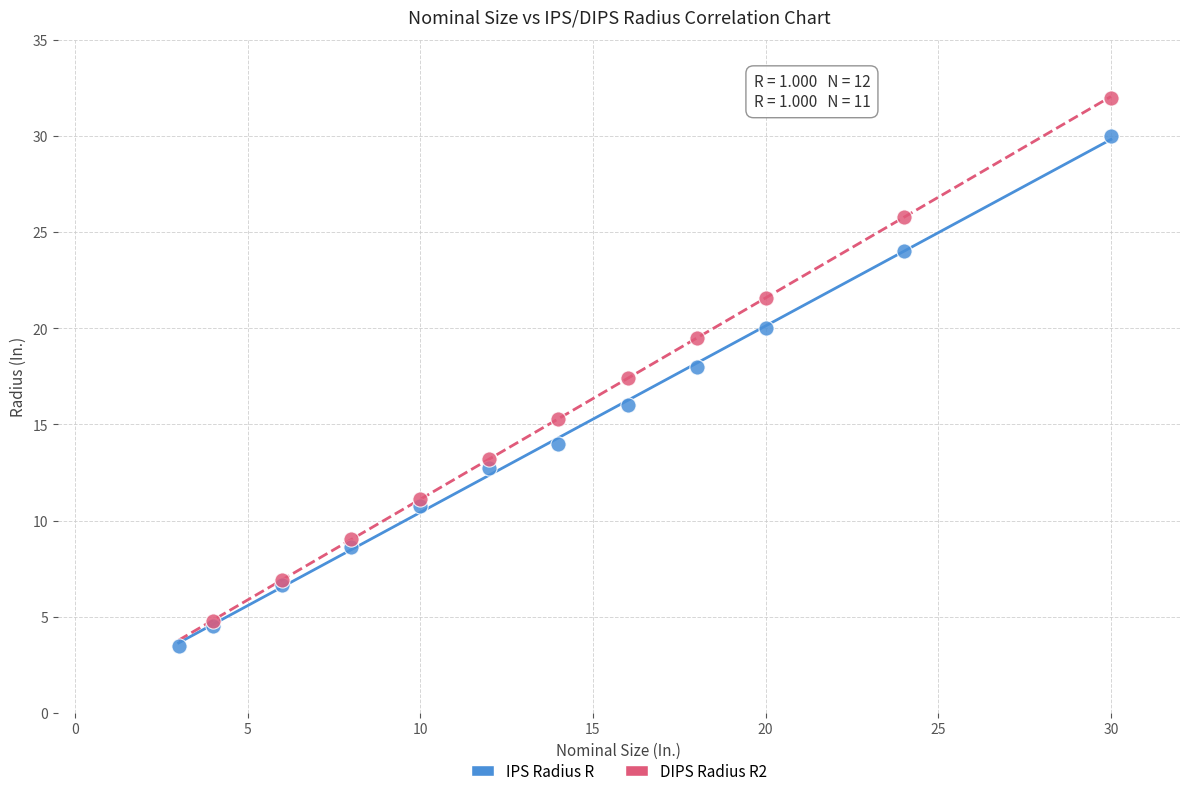

Which series reaches the maximum Y coordinate?

DIPS Radius R2